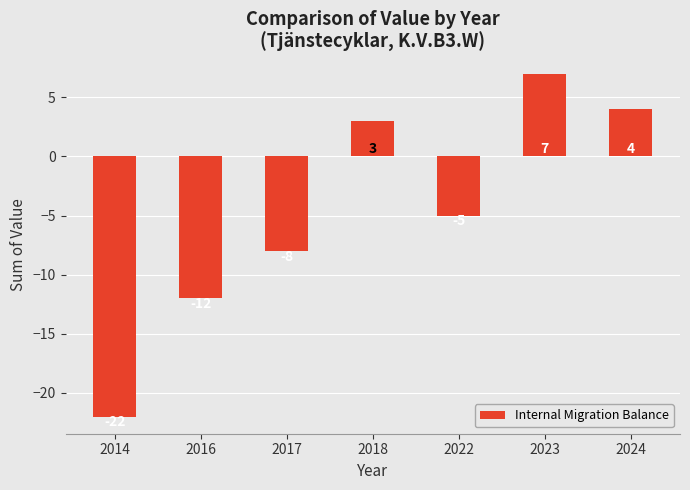

Reading left to right, extract all data points from this chart.

-22	-12	-8	3	-5	7	4